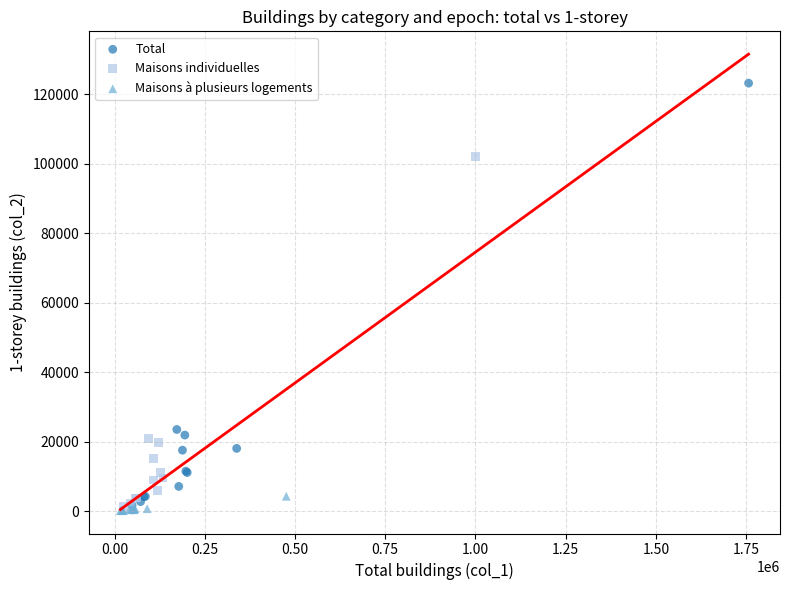

Which series has the widest spread of Y values?

Total